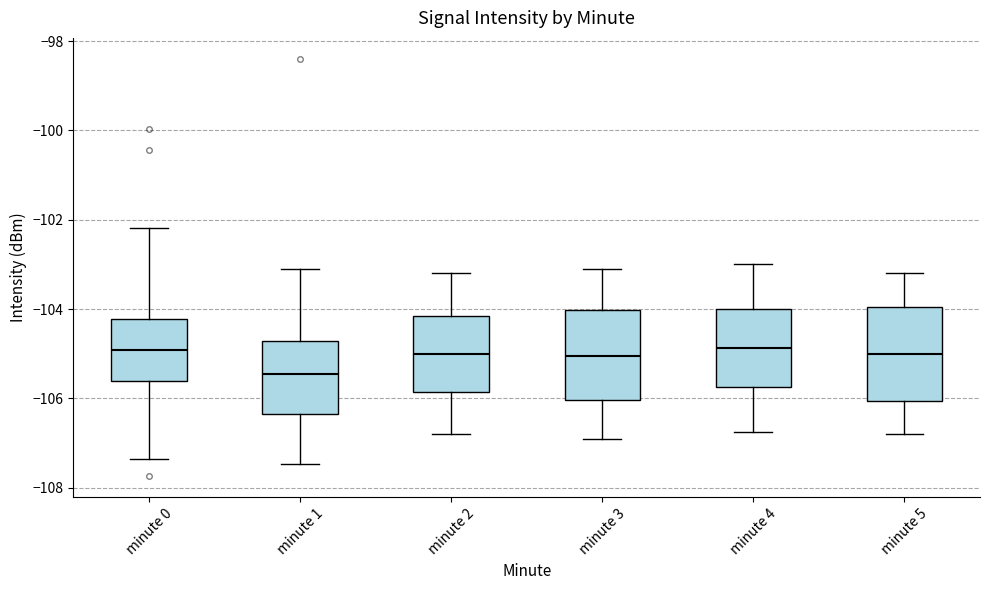

Reading left to right, read every box against the y-axis: the position of its median line, the range the box covers, and the ends of its whiskers. The values are not printed on the chart, so give them approximately, as read against the axis.

minute 0: median -105.0, box -105.6 to -104.2, whiskers -107.4 to -102.2
minute 1: median -105.4, box -106.4 to -104.8, whiskers -107.4 to -103.0
minute 2: median -105.0, box -105.8 to -104.2, whiskers -106.8 to -103.2
minute 3: median -105.0, box -106.0 to -104.0, whiskers -106.8 to -103.0
minute 4: median -104.8, box -105.8 to -104.0, whiskers -106.8 to -103.0
minute 5: median -105.0, box -106.0 to -104.0, whiskers -106.8 to -103.2